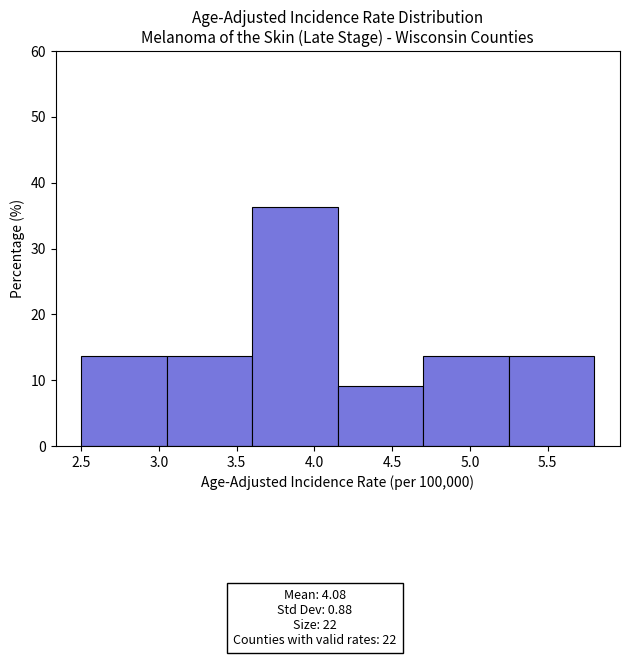

Which range on the x-axis has the tallest bar?

3.60 to 4.15